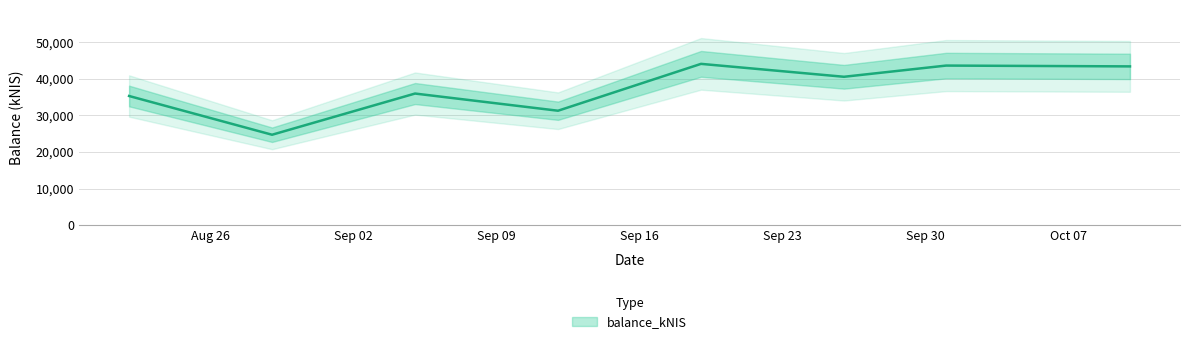

How many data points does each series have?

8